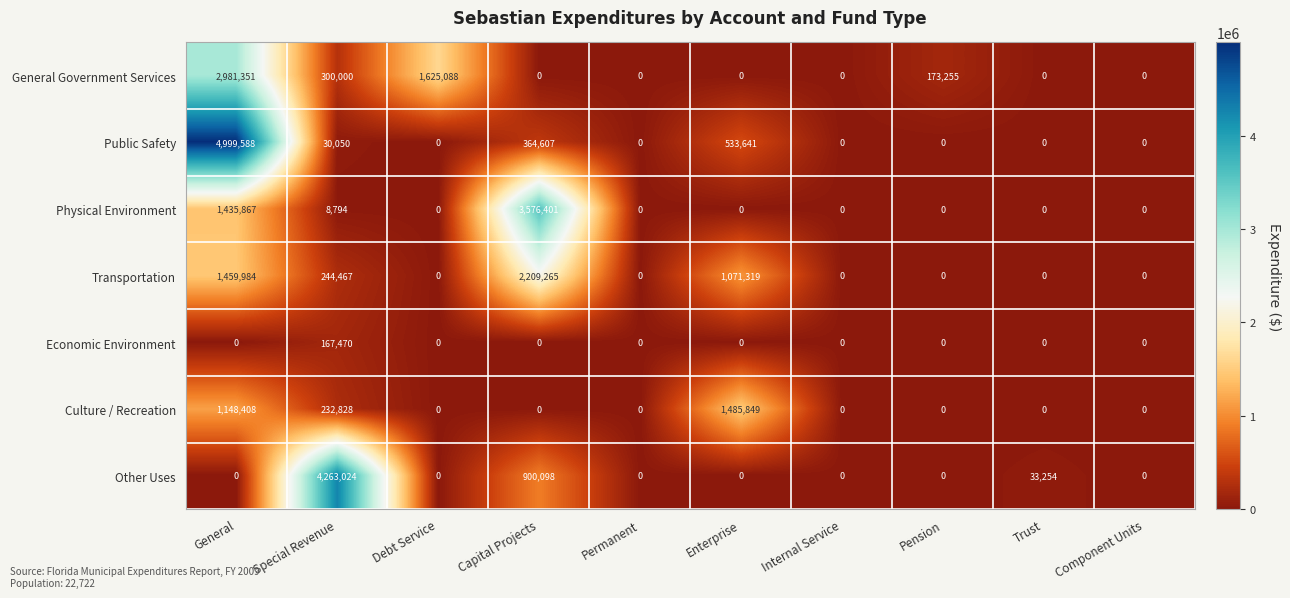

What is the total value across all series at Trust?

33254